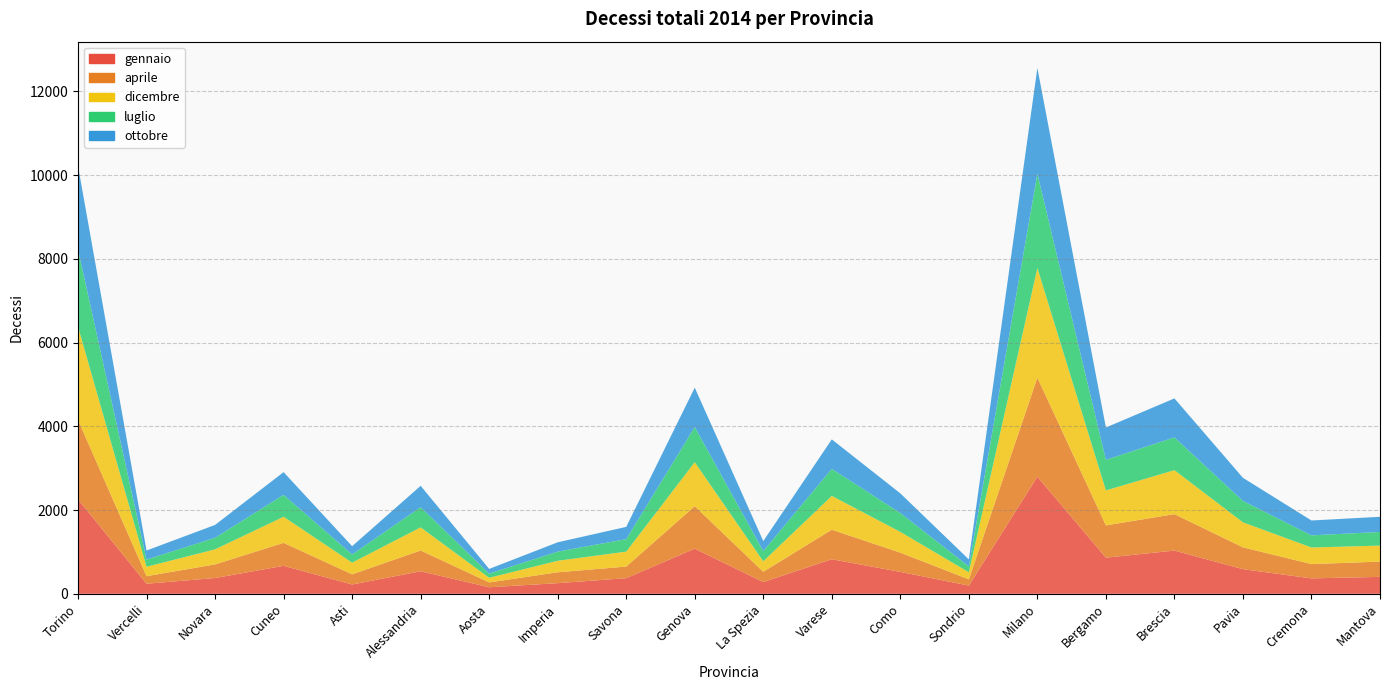

At which category is the sum across all series the highest?

Milano